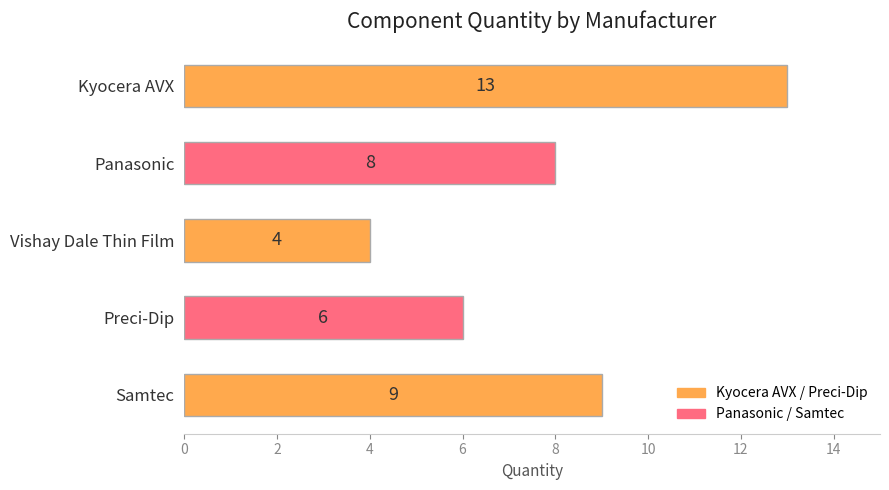

Where is the data nearest to the value 8?

Panasonic